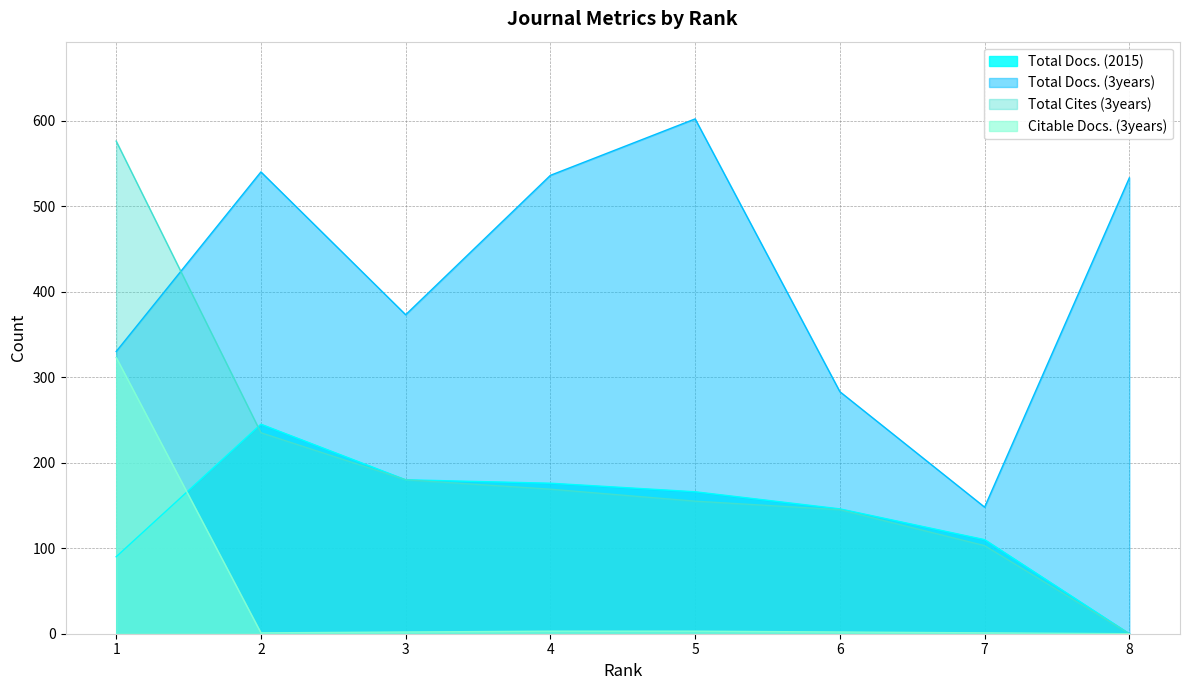

Which series has the widest spread of values?

Total Cites (3years)